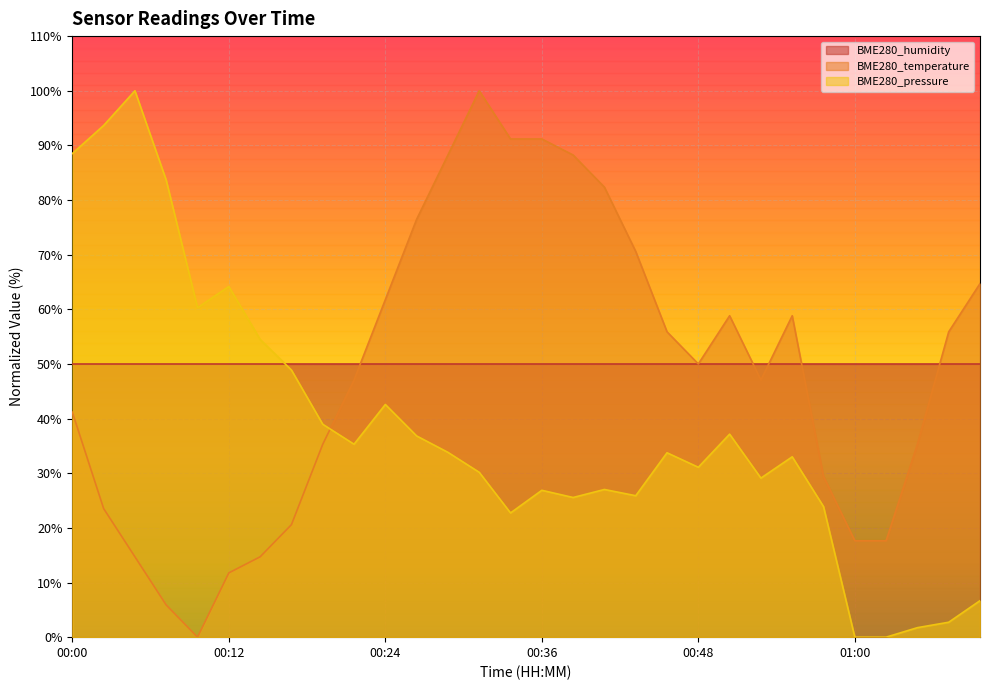

What position from the left is 00:46?

20